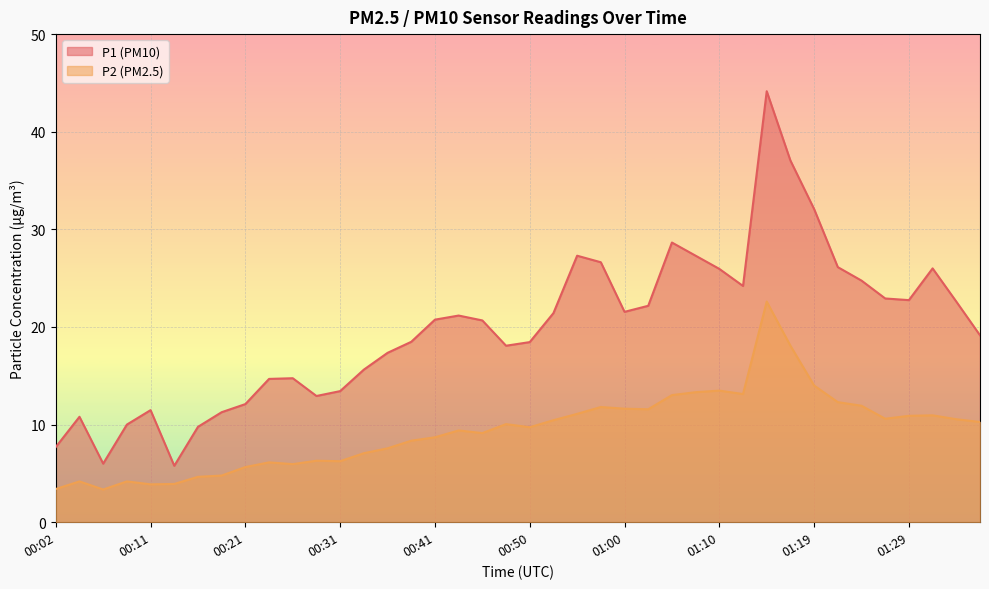

How many data points in P2 are less than 10?

20